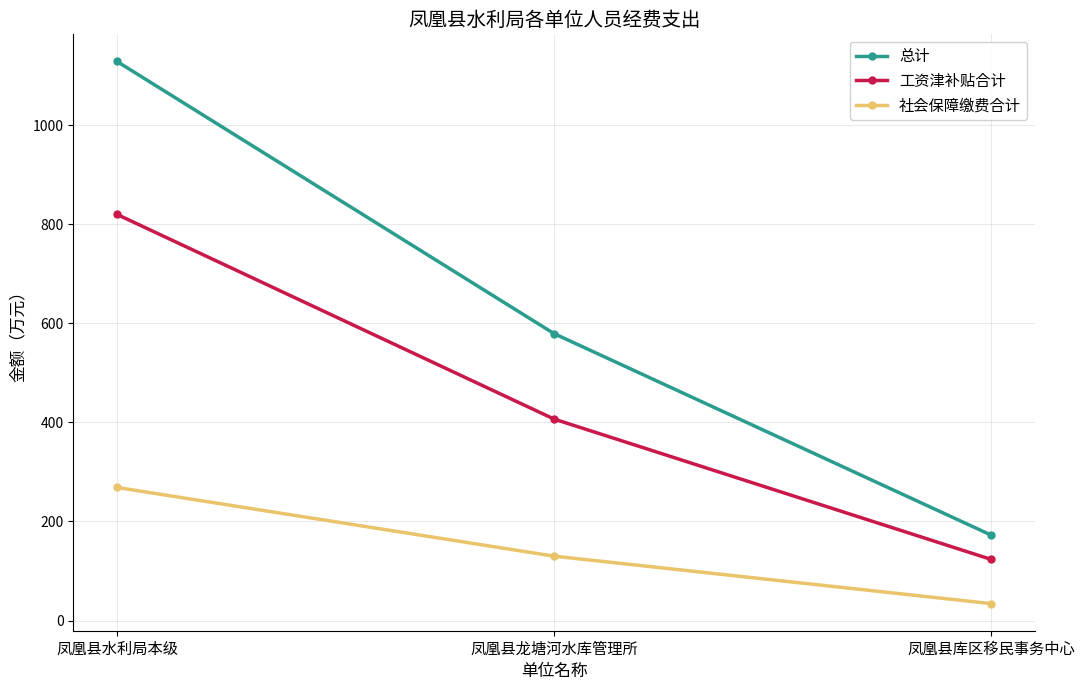

What is the value of the 工资津补贴合计 point at the 3rd from the left?

123.4